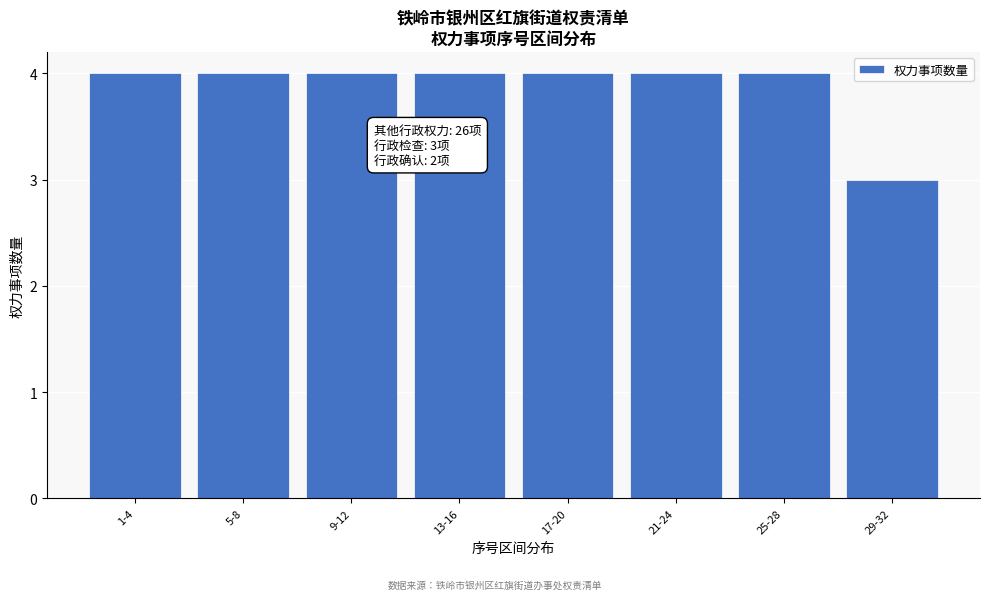

Reading left to right, extract all data points from this chart.

1-4=4	5-8=4	9-12=4	13-16=4	17-20=4	21-24=4	25-28=4	29-32=3